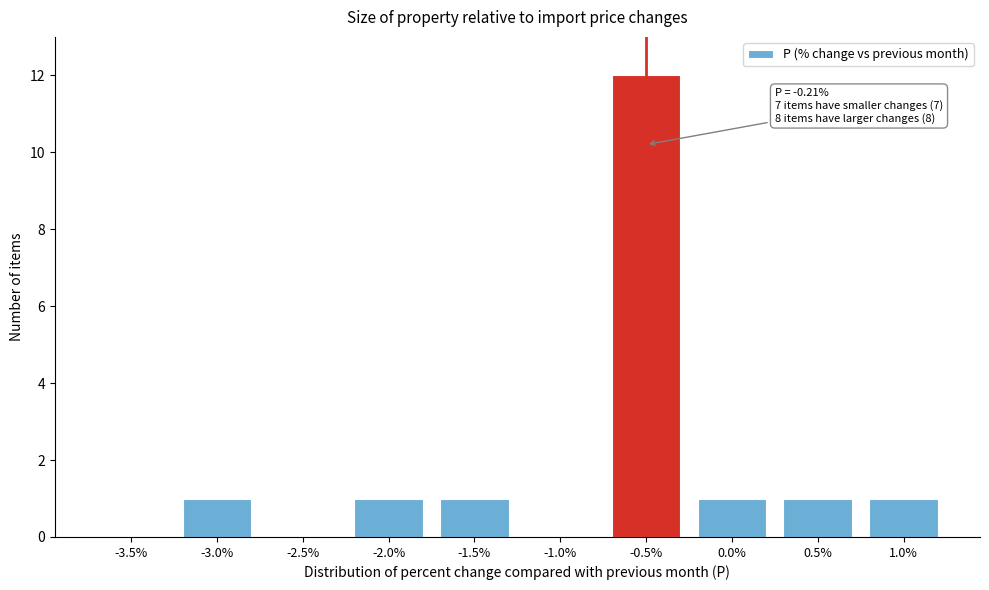

Reading right to left, what are all the values shown in this chart?

1.0%=1	0.5%=1	0.0%=1	-0.5%=12	-1.0%=0	-1.5%=1	-2.0%=1	-2.5%=0	-3.0%=1	-3.5%=0